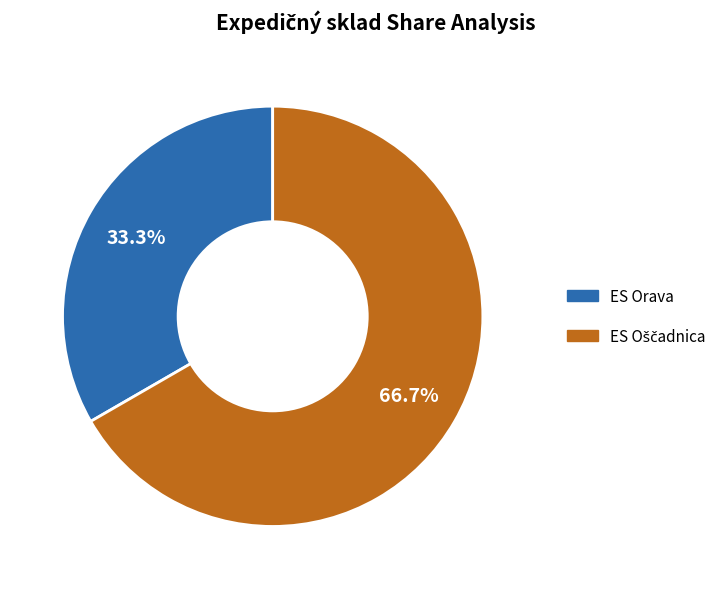

How many segments does this pie chart have?

2